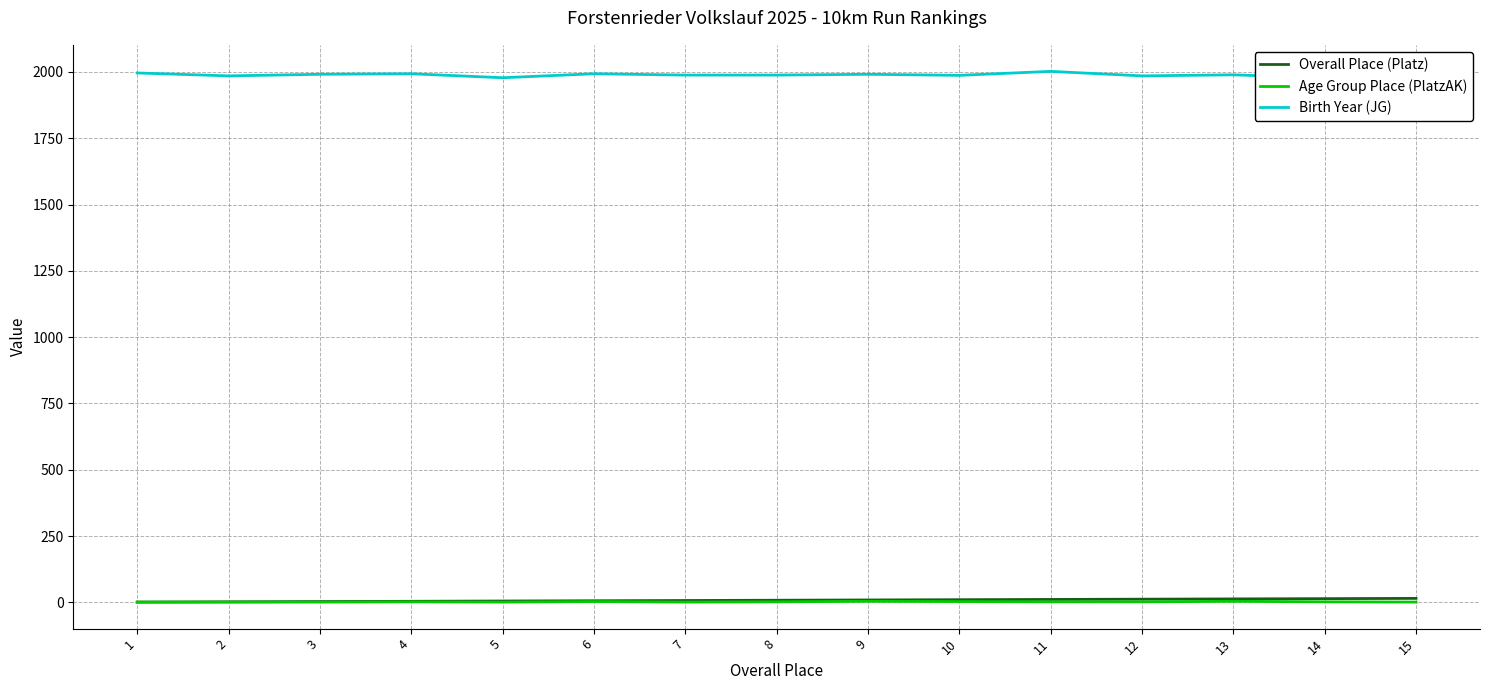

The value of Overall Place (Platz) at 15 is 21. True or false?

False